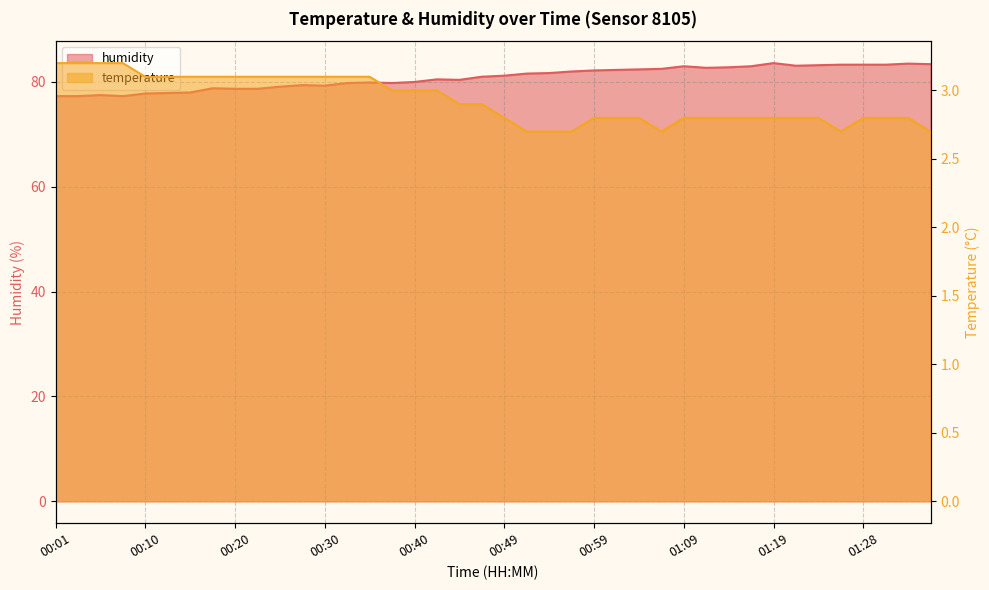

At how many categories does at least one series exceed 40?

40